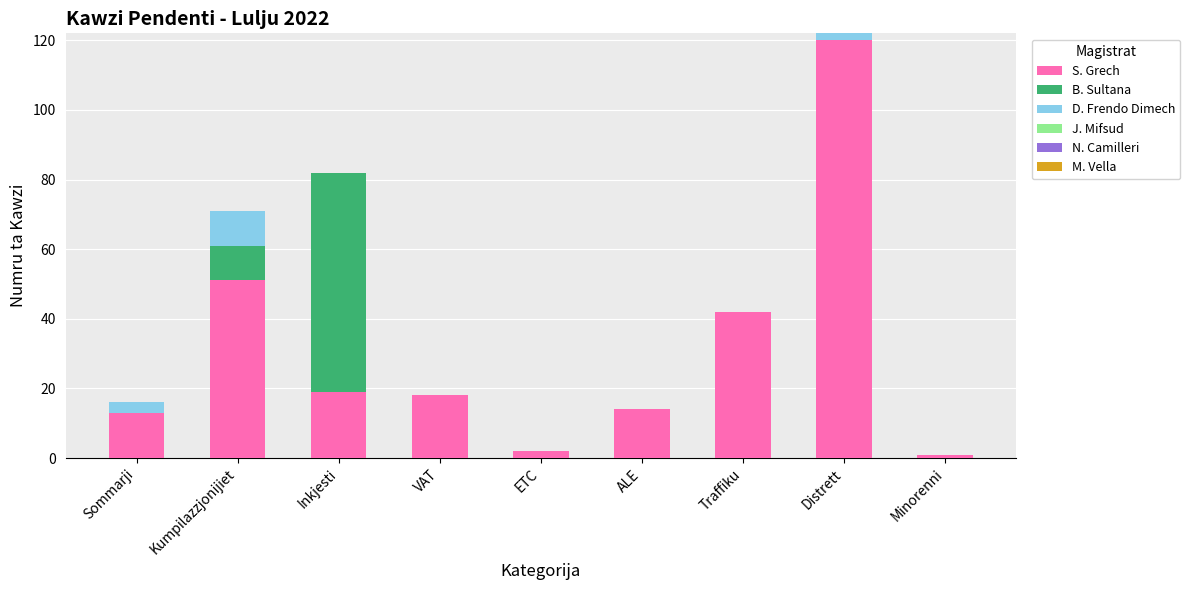

What is the difference between the S. Grech values at Distrett and ETC?

118